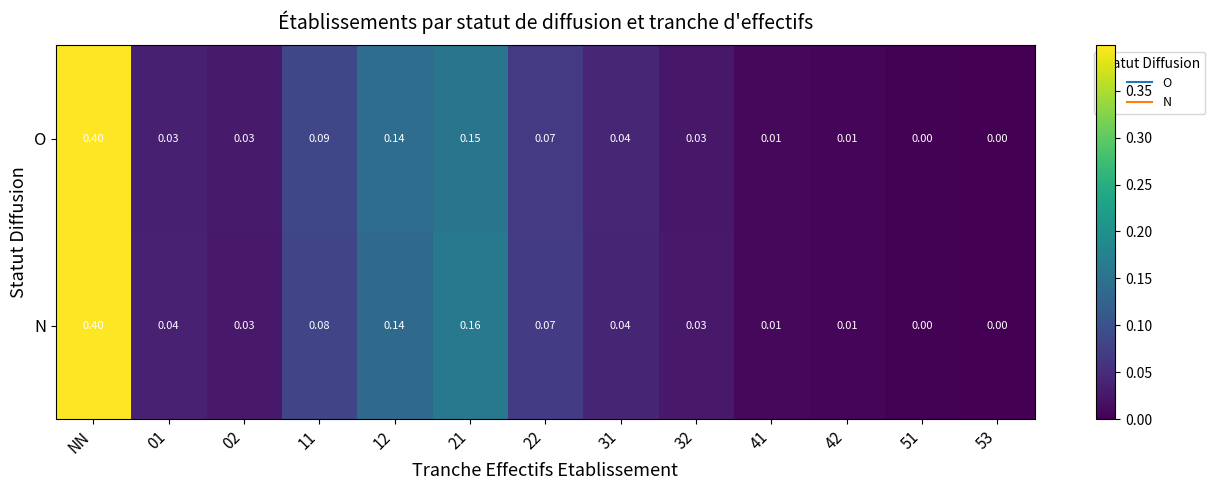

Which category has the highest value across all series?

NN